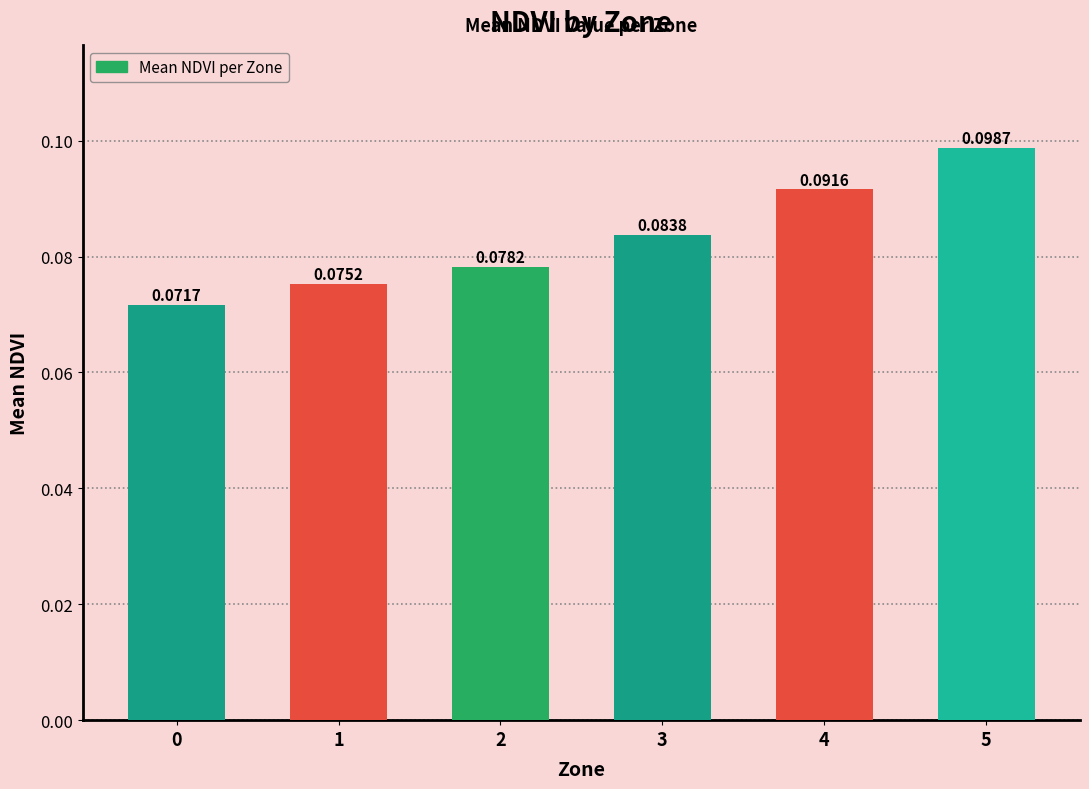

Rank the categories by value from highest to lowest.

5, 4, 3, 2, 1, 0